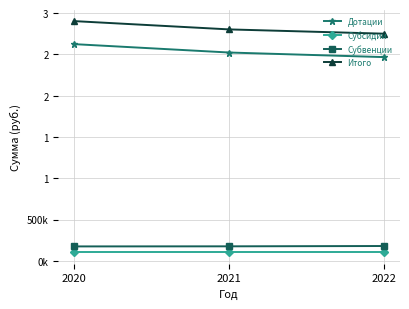

Which has a higher value, 2022 or 2021?

2021